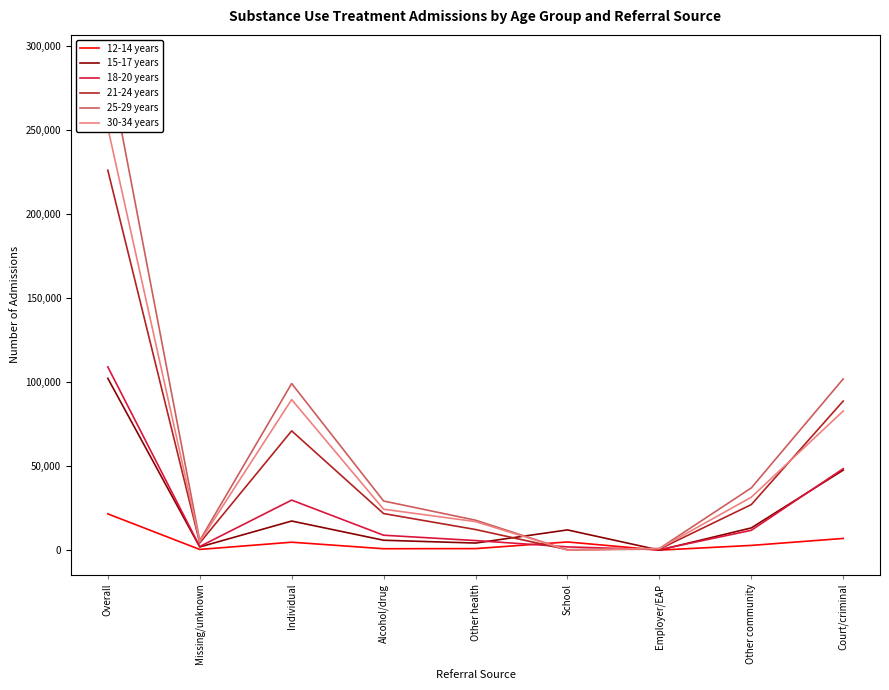

What position from the left is Overall?

1